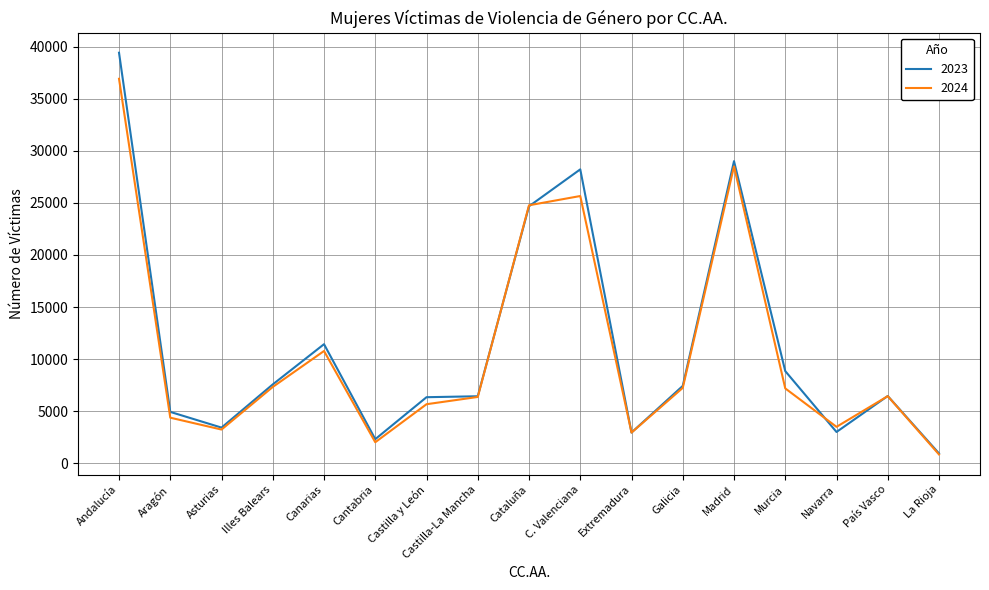

What is the difference between the maximum and minimum values in the 2024 series?

36044